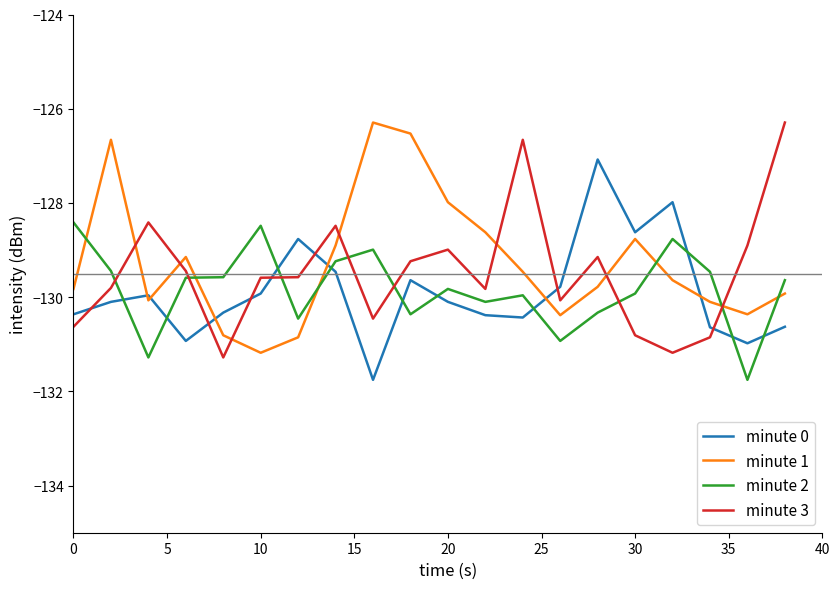

True or false: minute 1 and minute 2 cross at least once.

True